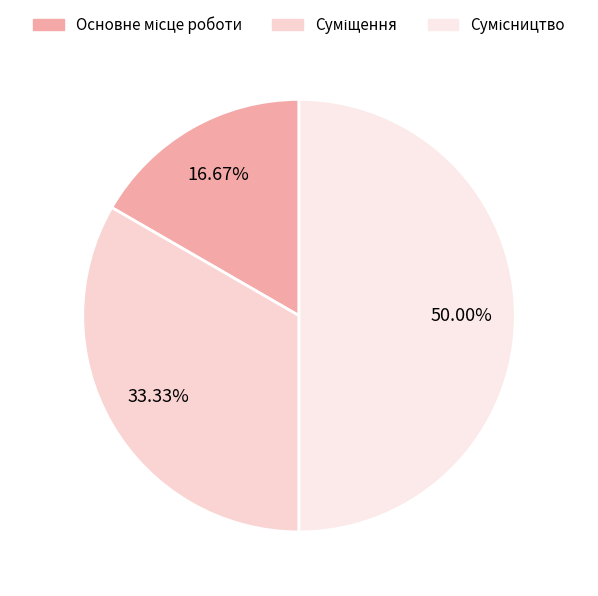

What portion of the pie excludes Суміщення?

66.7%